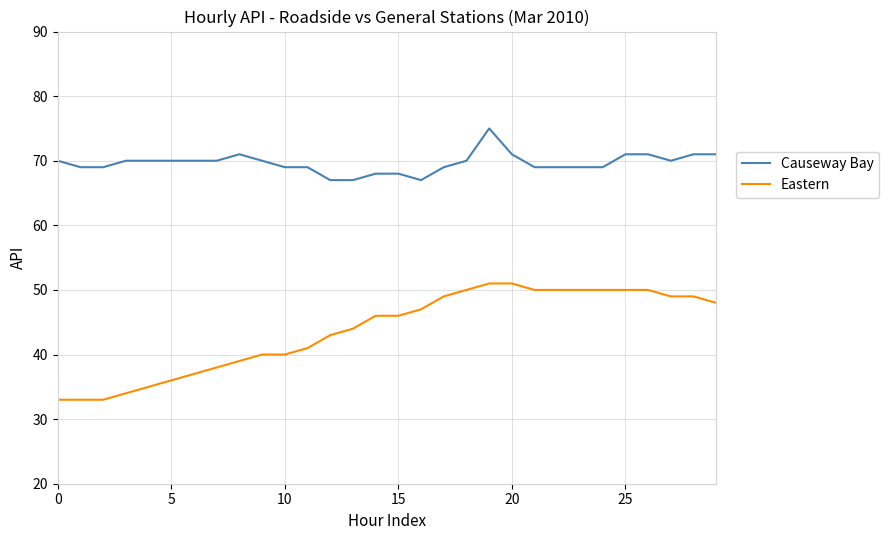

What is the minimum value shown in the chart?

33